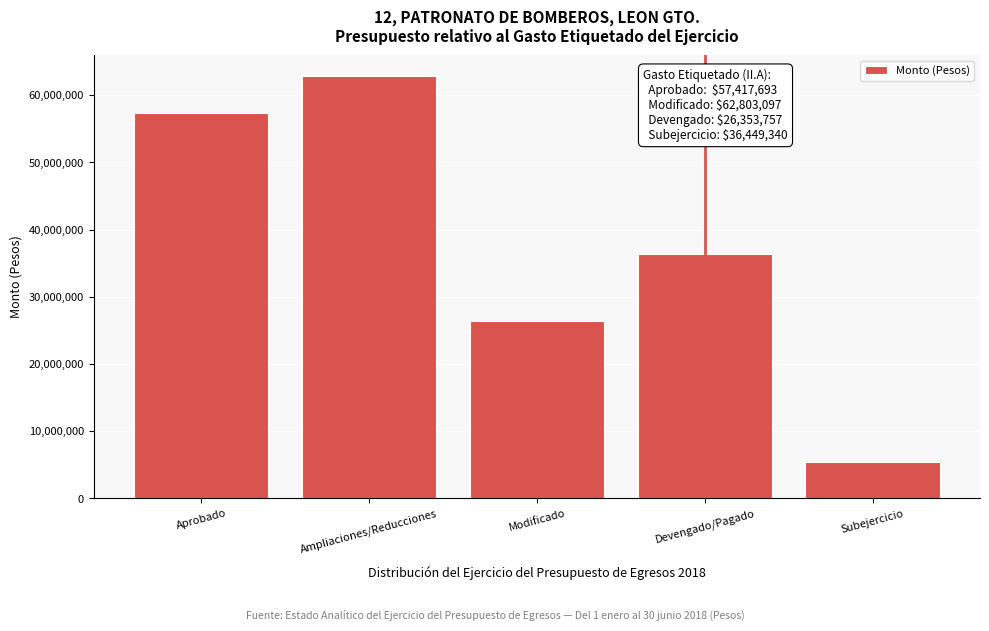

Reading right to left, list all the values displayed in this chart.

Subejercicio=5385404.2	Devengado/Pagado=36449340.3	Modificado=26353756.9	Ampliaciones/Reducciones=62803097.2	Aprobado=57417693.0